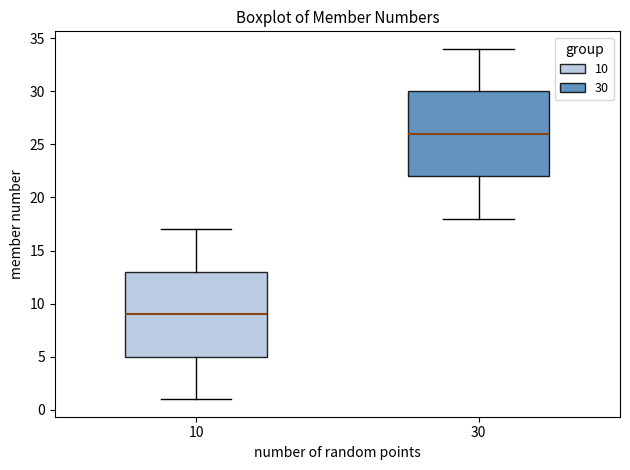

Which box's median line is the lowest?

10